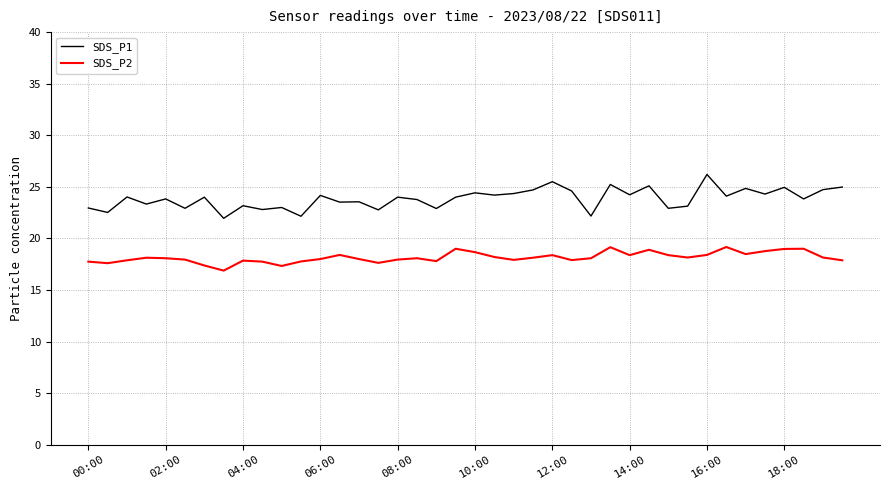

How many categories are shown in the chart?

40